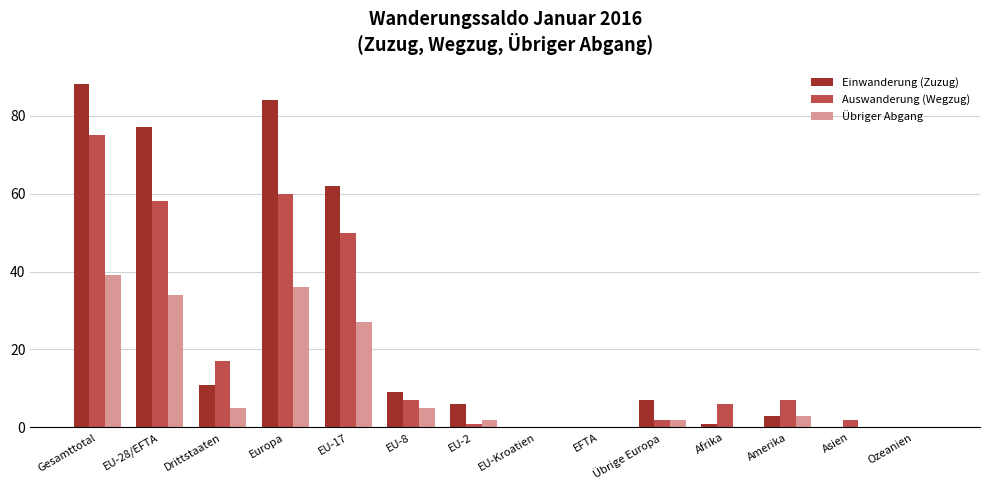

Are the bars grouped side by side (vs. stacked)?

Yes